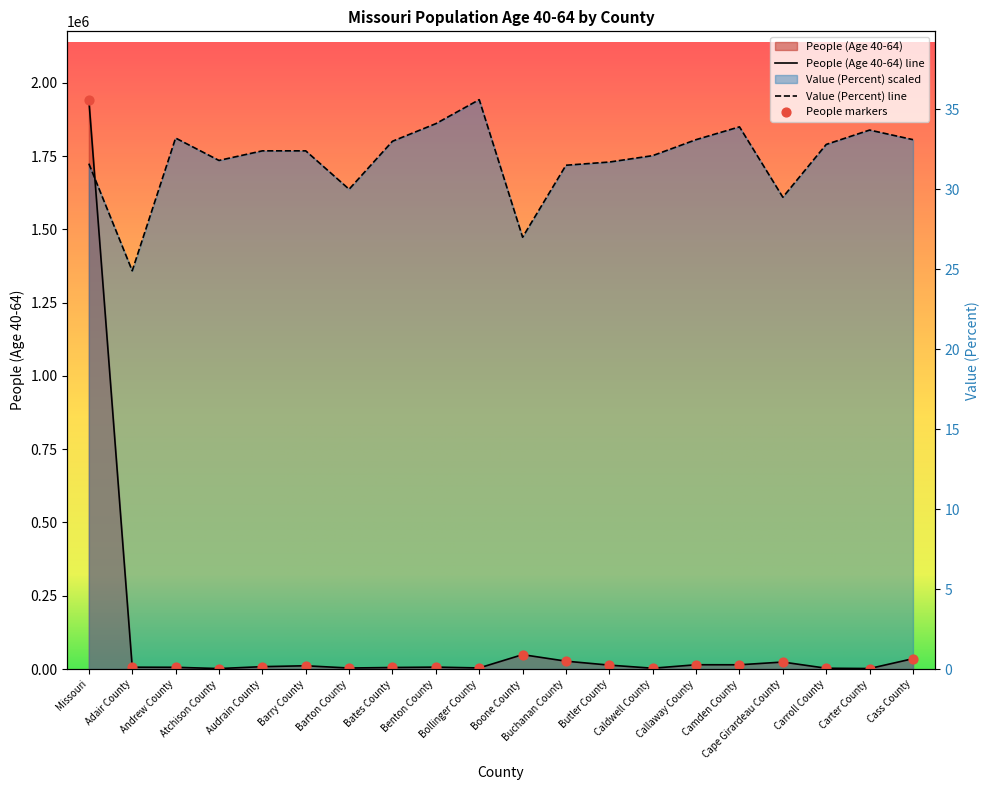

Which series has the widest spread of Y values?

People (Age 40-64)